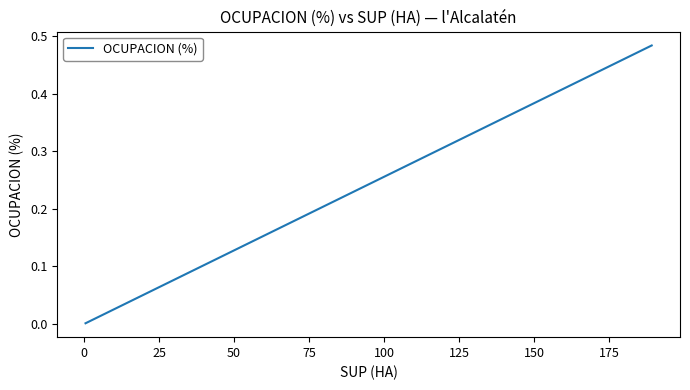

What is the value of the 9th point from the left?

0.1